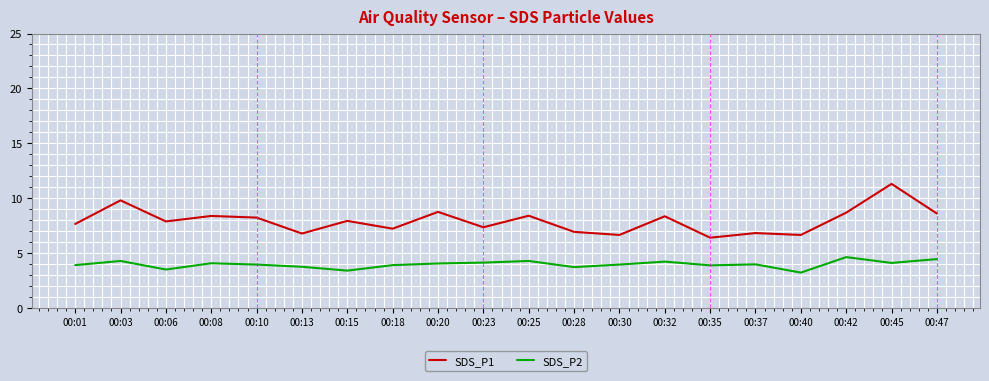

At which category is the sum across all series the highest?

00:45